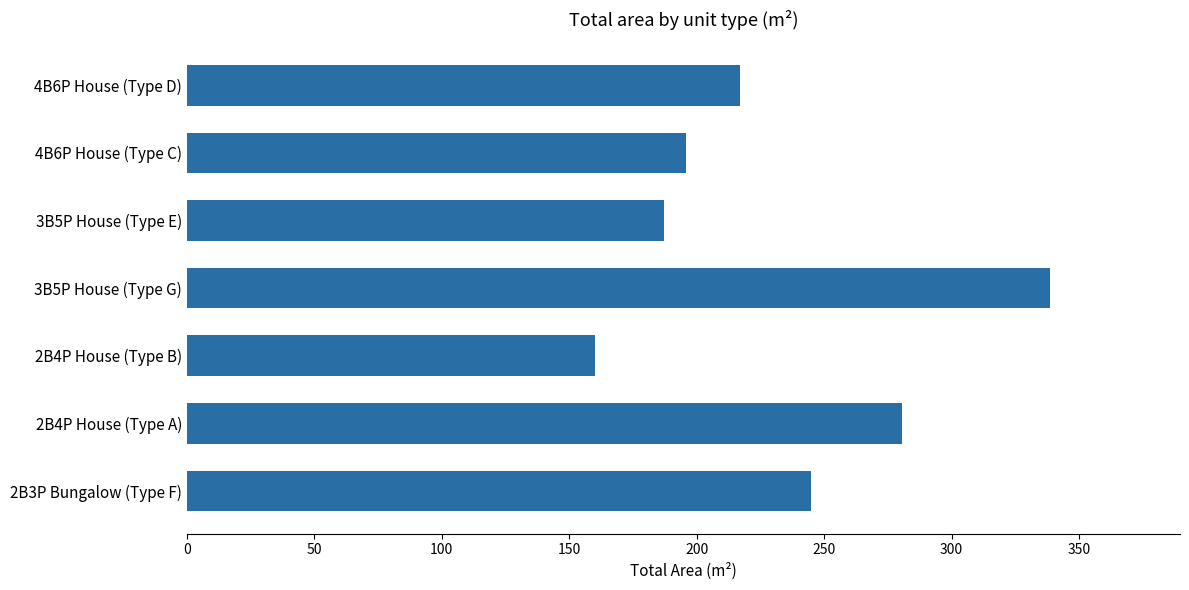

Rank the categories by value from highest to lowest.

3B5P House (Type G), 2B4P House (Type A), 2B3P Bungalow (Type F), 4B6P House (Type D), 4B6P House (Type C), 3B5P House (Type E), 2B4P House (Type B)